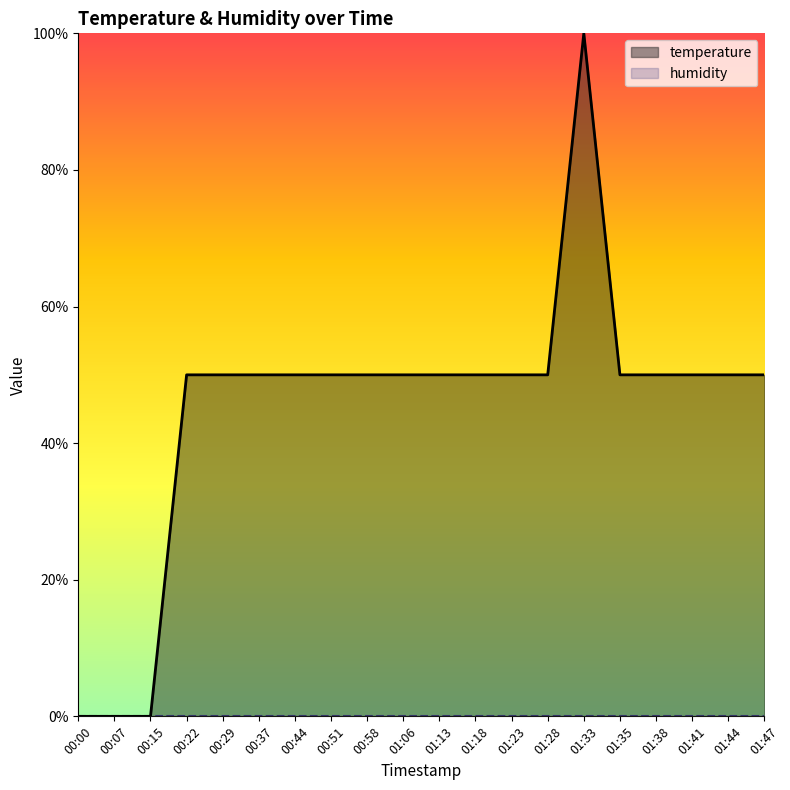

How many points are higher than both their immediate neighbors (excluding endpoints)?

1